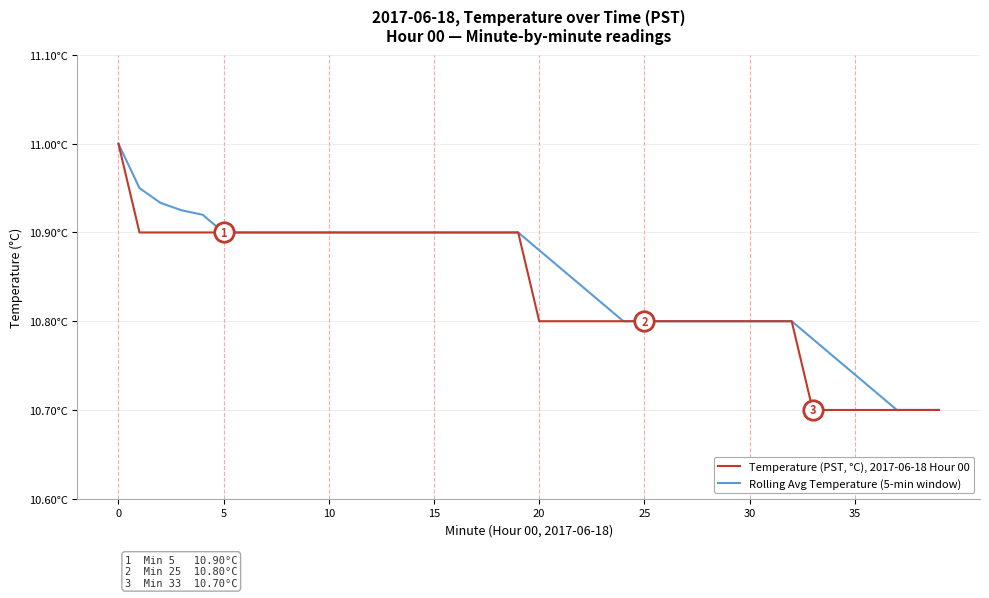

What is the difference between the maximum and minimum values in the Temperature (PST, °C), 2017-06-18 Hour 00 series?

0.3